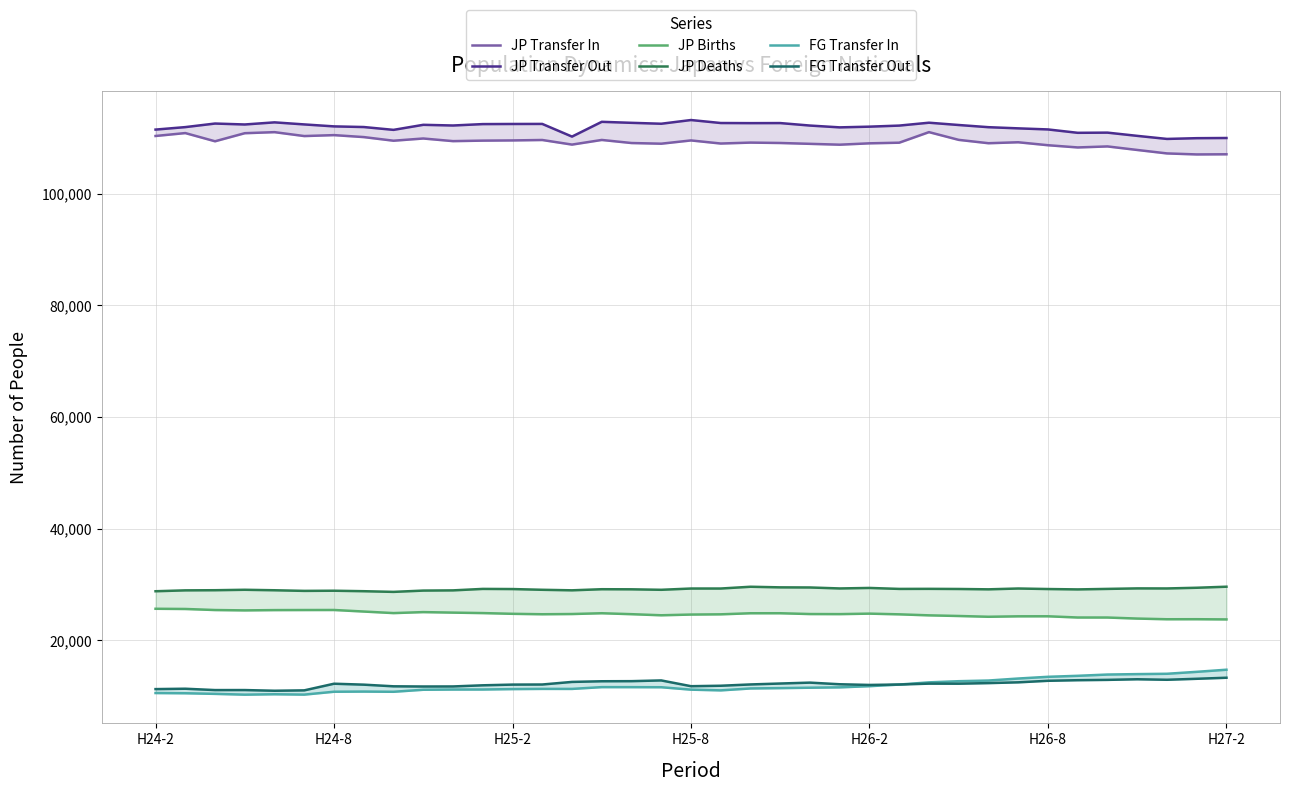

Which series changed the most between 22 and 31?

FG Transfer In